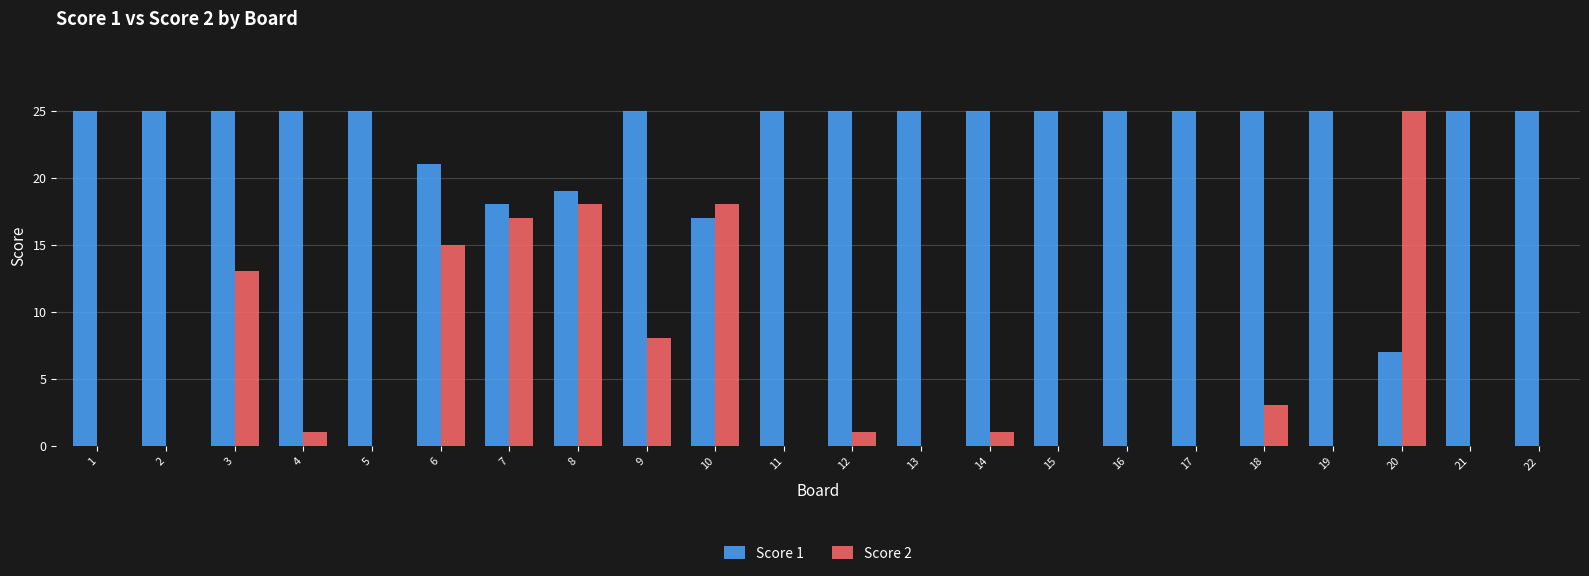

Reading left to right, extract all data points from this chart.

Score 1: 25	25	25	25	25	21	18	19	25	17	25	25	25	25	25	25	25	25	25	7	25	25
Score 2: 0	0	13	1	0	15	17	18	8	18	0	1	0	1	0	0	0	3	0	25	0	0